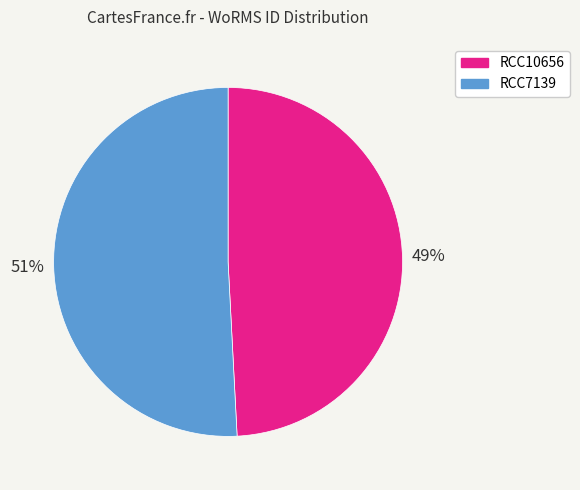

The RCC10656 slice represents 57% of the pie. True or false?

False